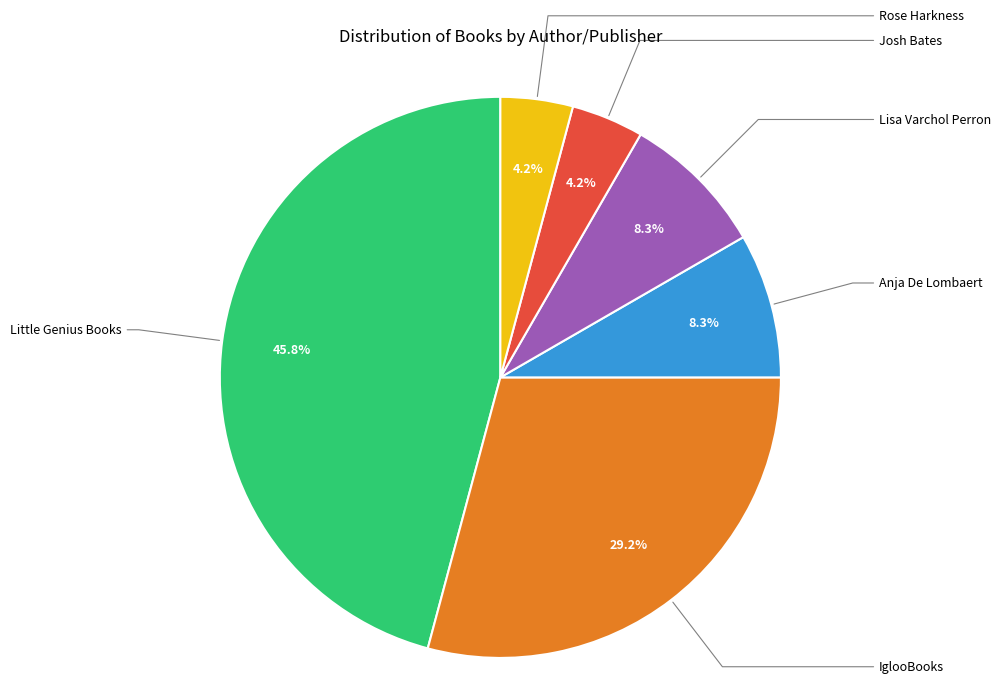

Does any single category account for the majority?

No